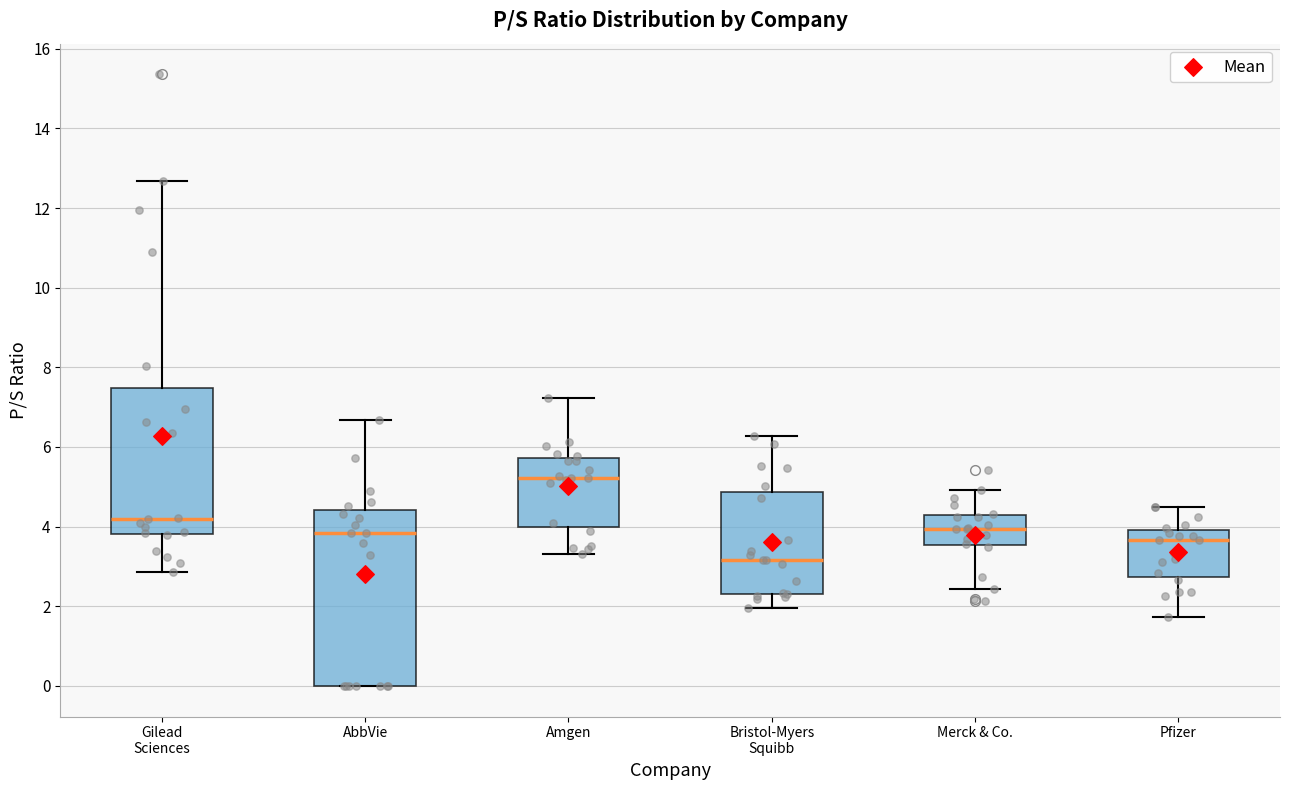

Reading left to right, read every box against the y-axis: the position of its median line, the range the box covers, and the ends of its whiskers. The values are not printed on the chart, so give them approximately, as read against the axis.

Gilead Sciences: median 4.2, box 3.8 to 7.4, whiskers 2.8 to 12.6
AbbVie: median 3.8, box 0.0 to 4.4, whiskers 0.0 to 6.6
Amgen: median 5.2, box 4.0 to 5.8, whiskers 3.4 to 7.2
Bristol-Myers Squibb: median 3.2, box 2.4 to 4.8, whiskers 2.0 to 6.2
Merck & Co.: median 4.0, box 3.6 to 4.2, whiskers 2.4 to 5.0
Pfizer: median 3.6, box 2.8 to 4.0, whiskers 1.8 to 4.6